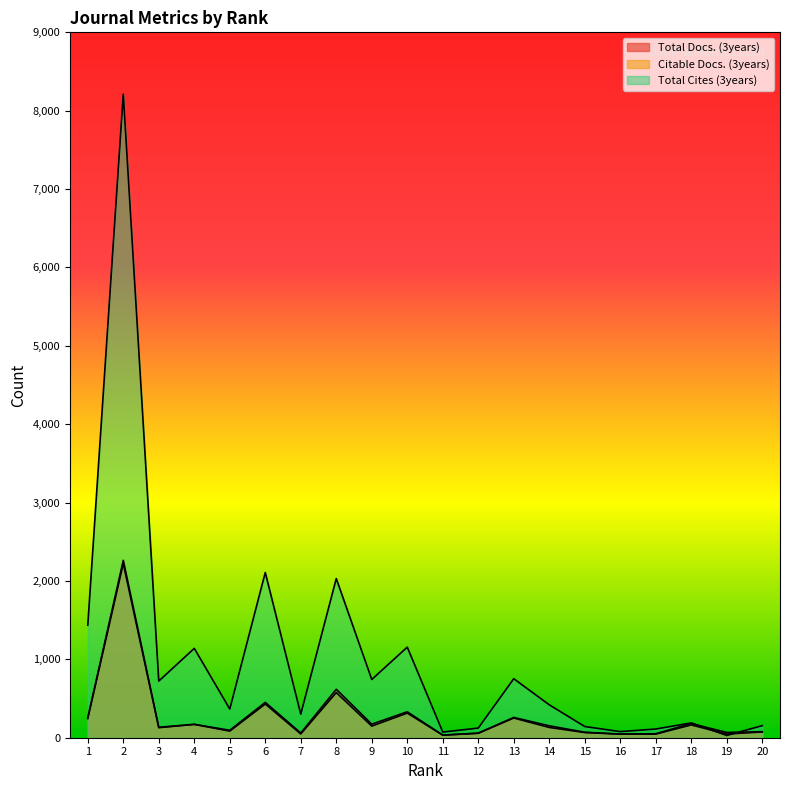

What is the difference between the Total Docs. (3years) values at 13 and 5?

164